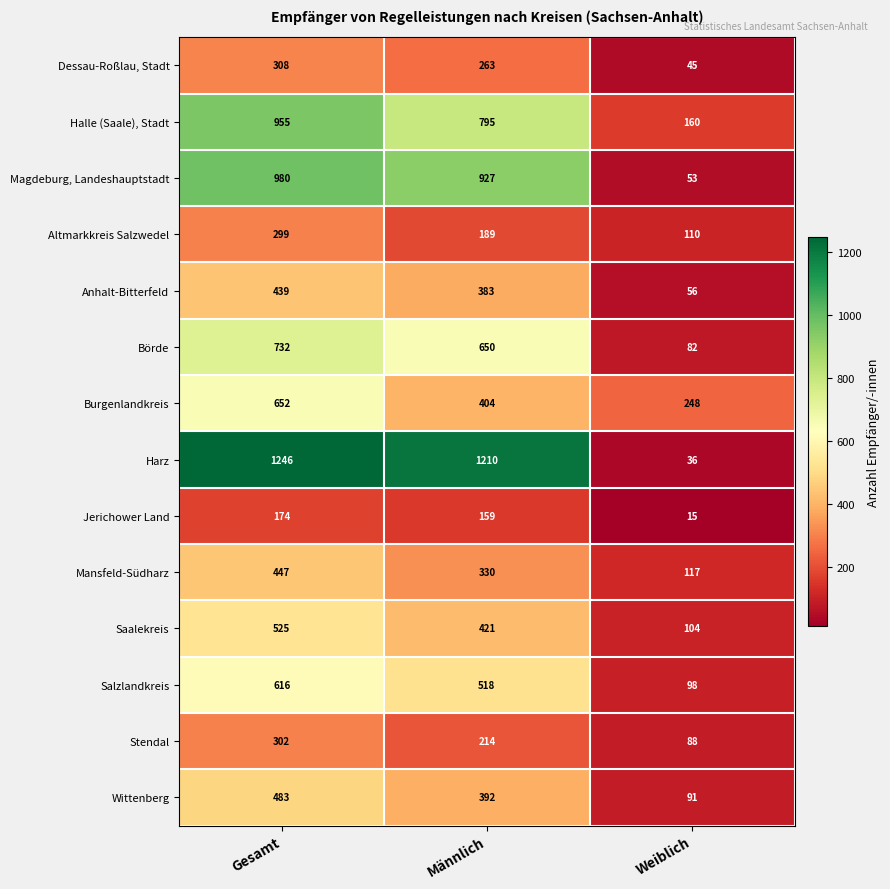

The value of Dessau-Roßlau, Stadt at Gesamt is 308. True or false?

True